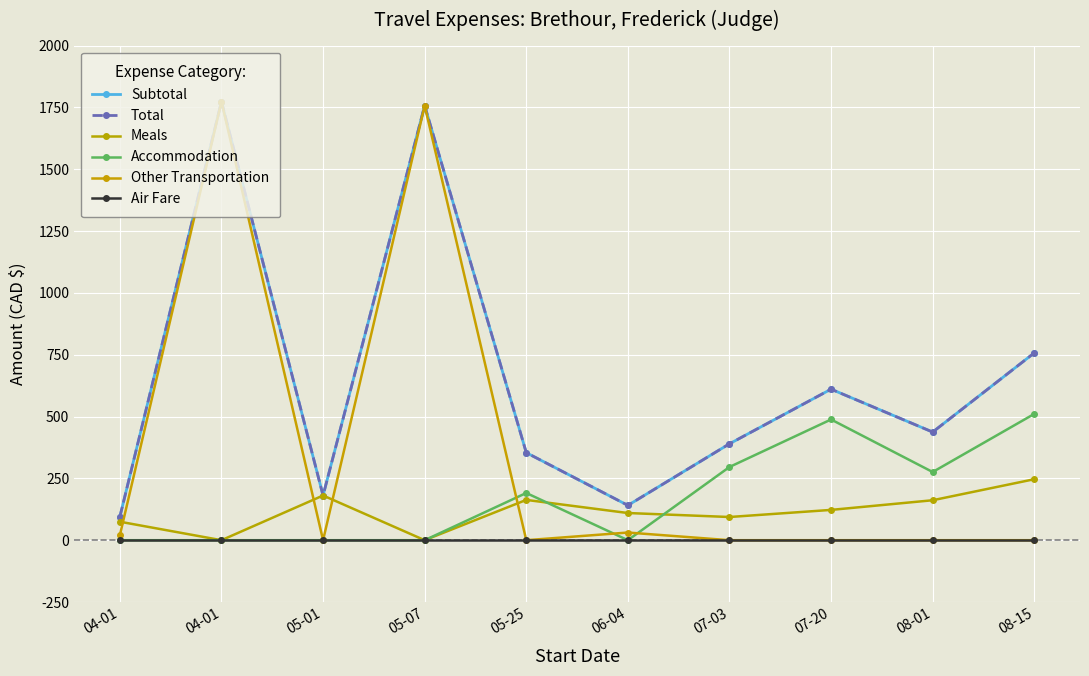

Reading left to right, extract all data points from this chart.

Subtotal: 04-01=94.7	04-01=1773.6	05-01=180.8	05-07=1757.3	05-25=353.9	06-04=140.9	07-03=389.8	07-20=610.7	08-01=437.3	08-15=757.4
Total: 04-01=94.7	04-01=1773.6	05-01=180.8	05-07=1757.3	05-25=353.9	06-04=140.9	07-03=389.8	07-20=610.7	08-01=437.3	08-15=757.4
Meals: 04-01=74.7	04-01=0.0	05-01=180.8	05-07=0.0	05-25=163.0	06-04=109.9	07-03=93.8	07-20=122.5	08-01=161.6	08-15=246.6
Accommodation: 04-01=0.0	04-01=0.0	05-01=0.0	05-07=0.0	05-25=191.0	06-04=0.0	07-03=296.1	07-20=488.1	08-01=275.7	08-15=510.8
Other Transportation: 04-01=20.0	04-01=1773.6	05-01=0.0	05-07=1757.3	05-25=0.0	06-04=31.0	07-03=0.0	07-20=0.0	08-01=0.0	08-15=0.0
Air Fare: 04-01=0.0	04-01=0.0	05-01=0.0	05-07=0.0	05-25=0.0	06-04=0.0	07-03=0.0	07-20=0.0	08-01=0.0	08-15=0.0